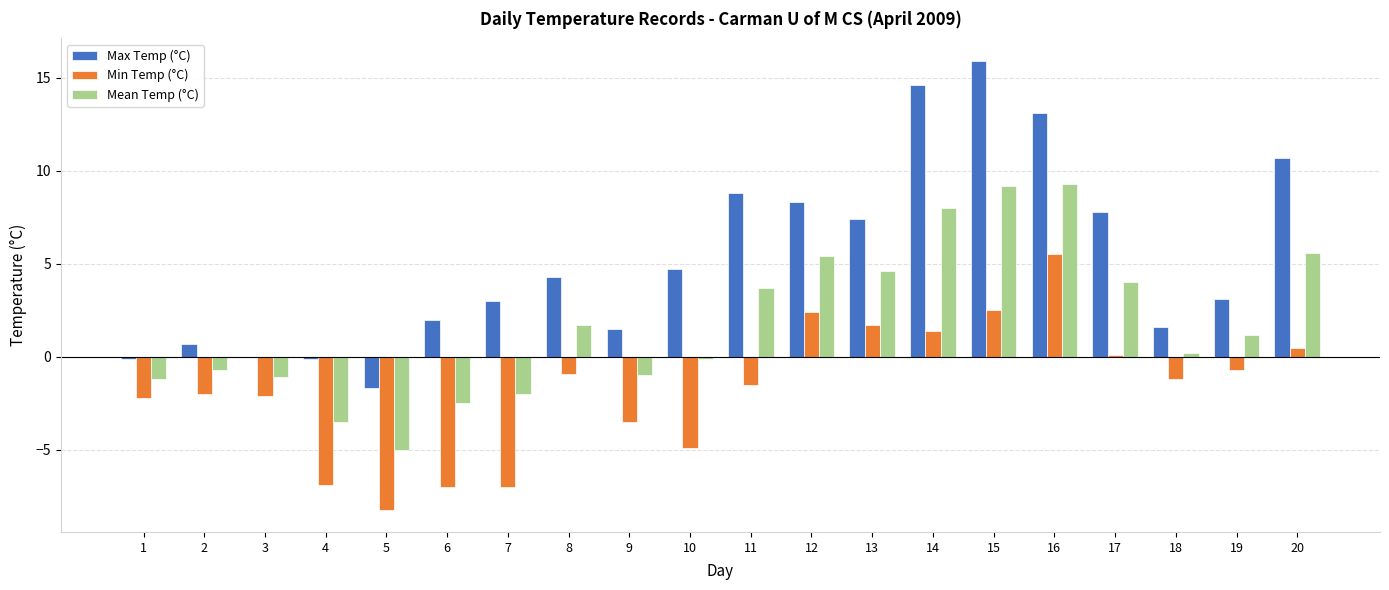

Is it true that Min Temp (°C) equals 2.6 at 13?

False